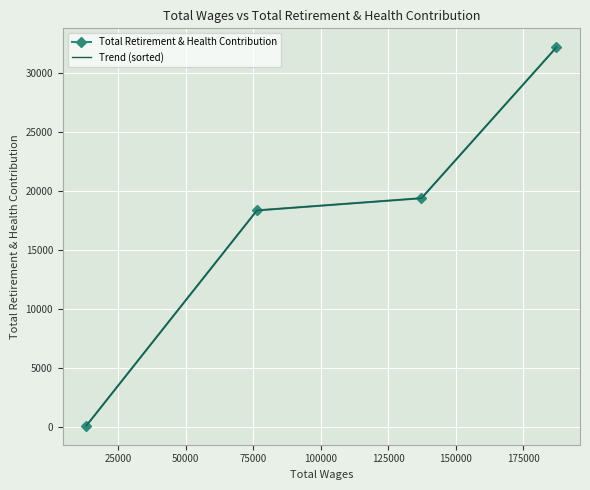

True or false: Total Retirement & Health Contribution has more than 0 points higher than both neighbors.

False